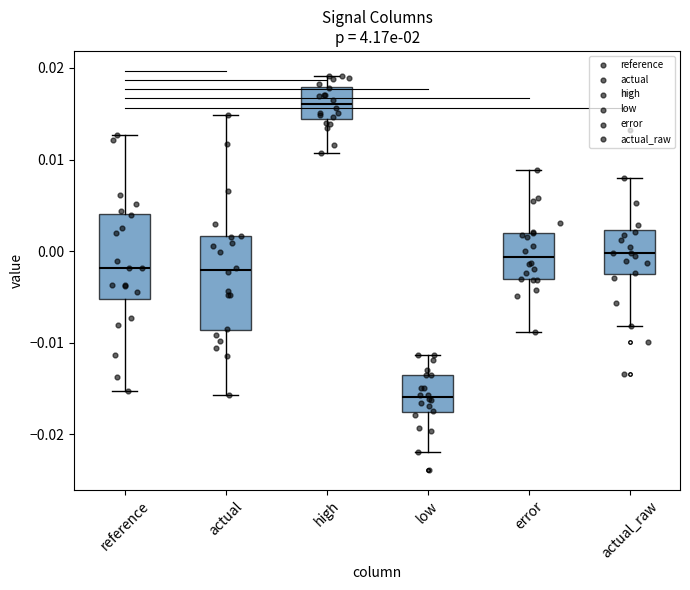

Which box has the highest median line?

high